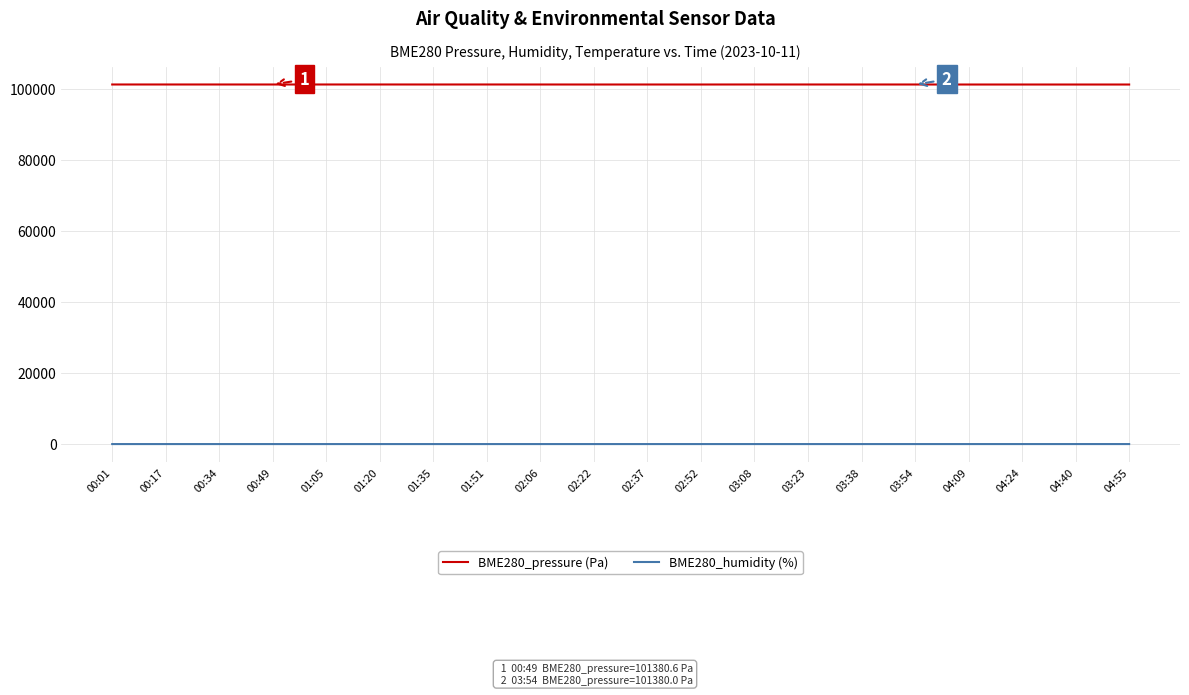

What is the difference between the highest and lowest values at 02:37?

101292.3